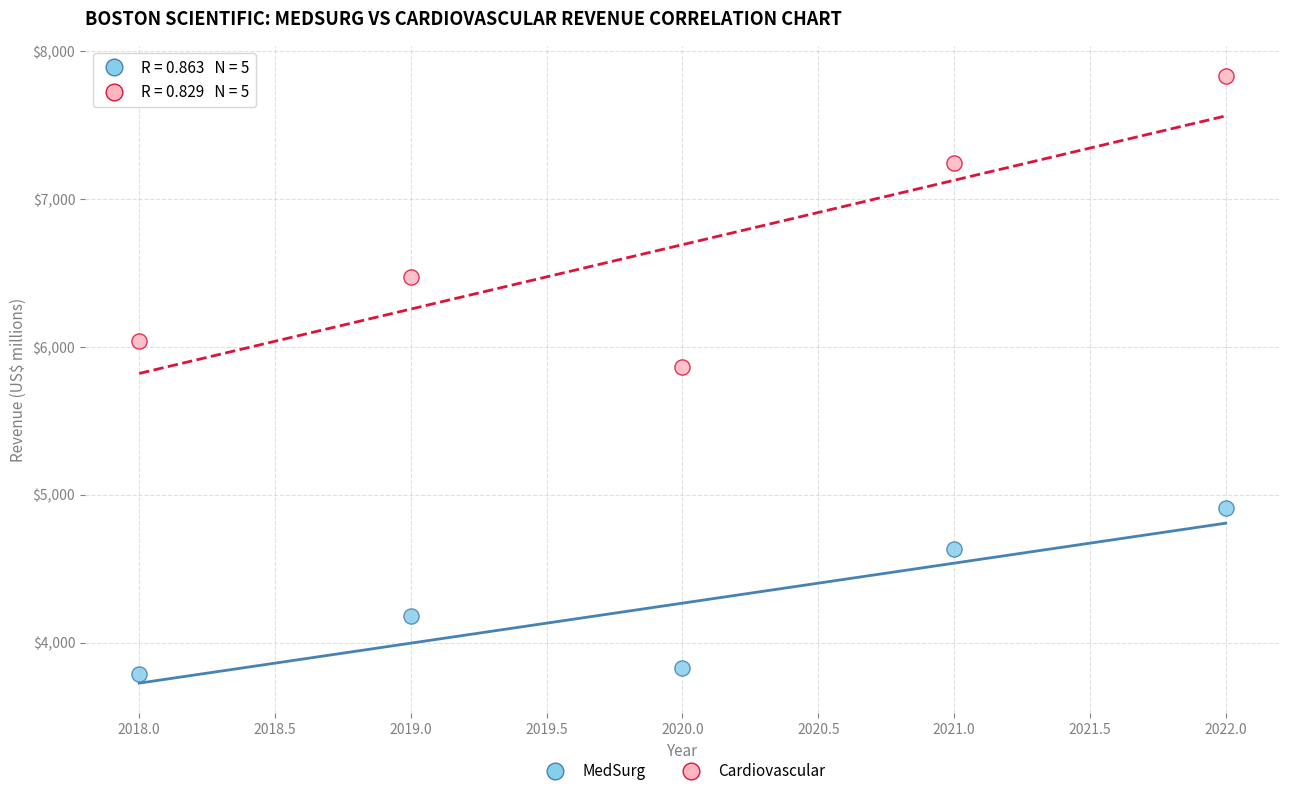

Which series reaches the minimum Y coordinate?

MedSurg